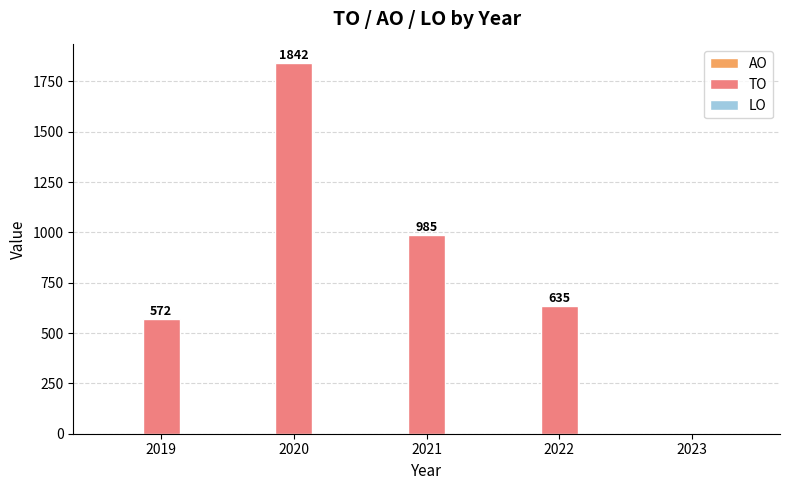

What is the change in value from 2020 to 2021?

-857